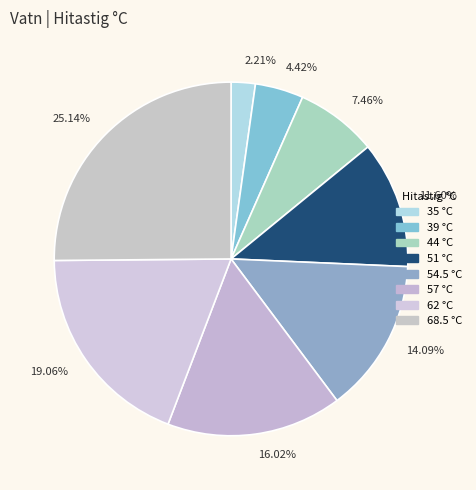

Which has a higher value, 14.09% or 16.02%?

16.02%